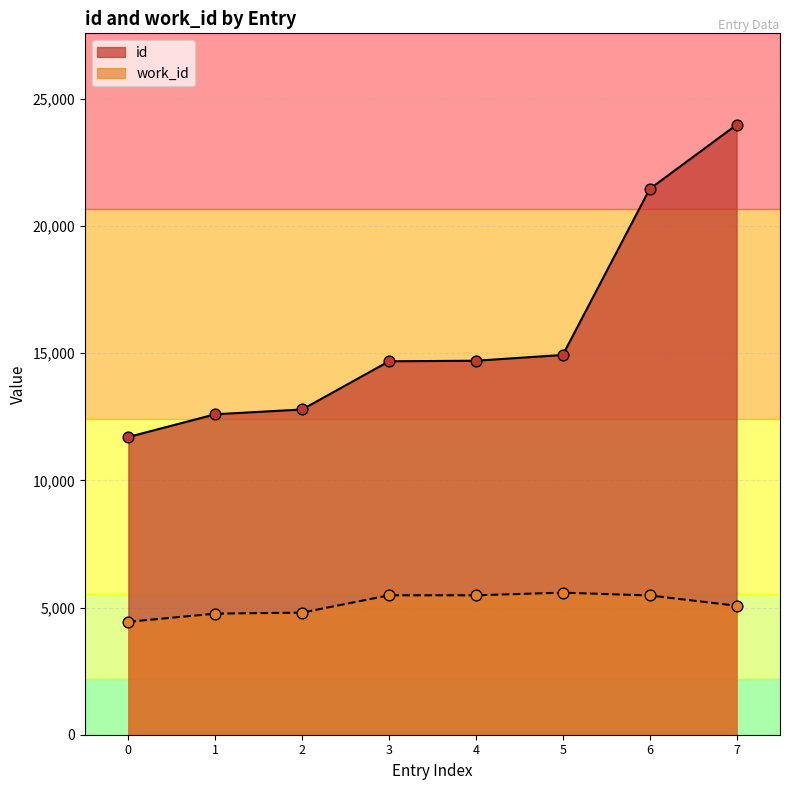

Which series has the largest total across all categories?

id